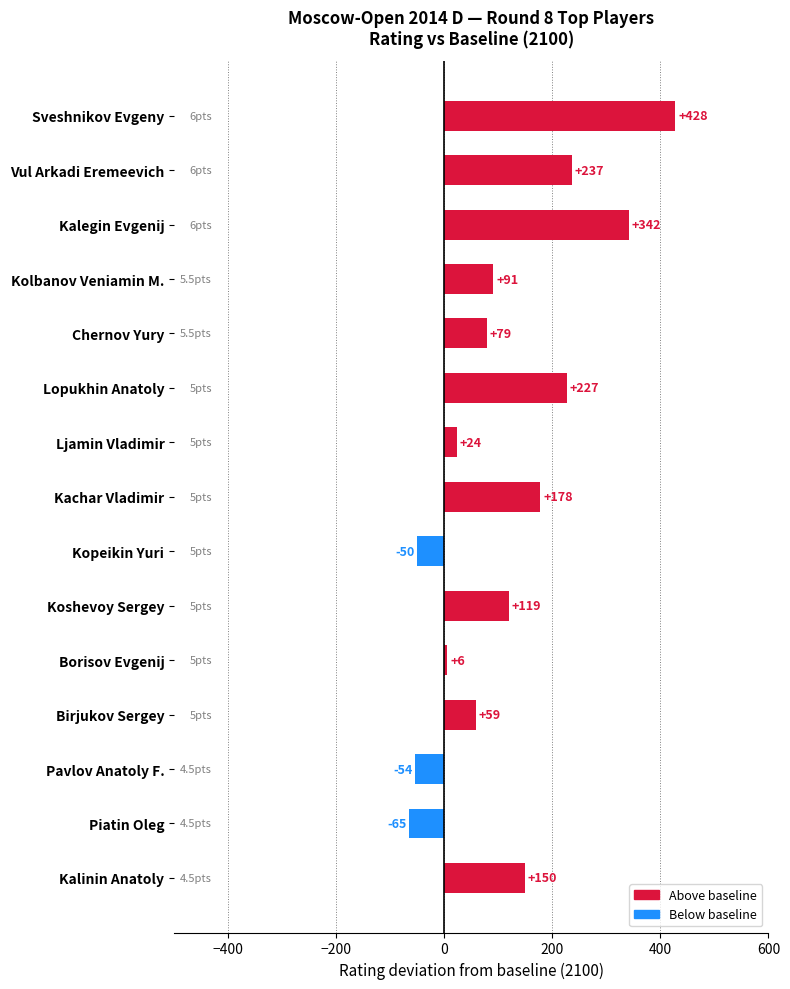

Reading top to bottom, transcribe all the data shown in this chart.

Sveshnikov Evgeny=428	Vul Arkadi Eremeevich=237	Kalegin Evgenij=342	Kolbanov Veniamin M.=91	Chernov Yury=79	Lopukhin Anatoly=227	Ljamin Vladimir=24	Kachar Vladimir=178	Kopeikin Yuri=-50	Koshevoy Sergey=119	Borisov Evgenij=6	Birjukov Sergey=59	Pavlov Anatoly F.=-54	Piatin Oleg=-65	Kalinin Anatoly=150